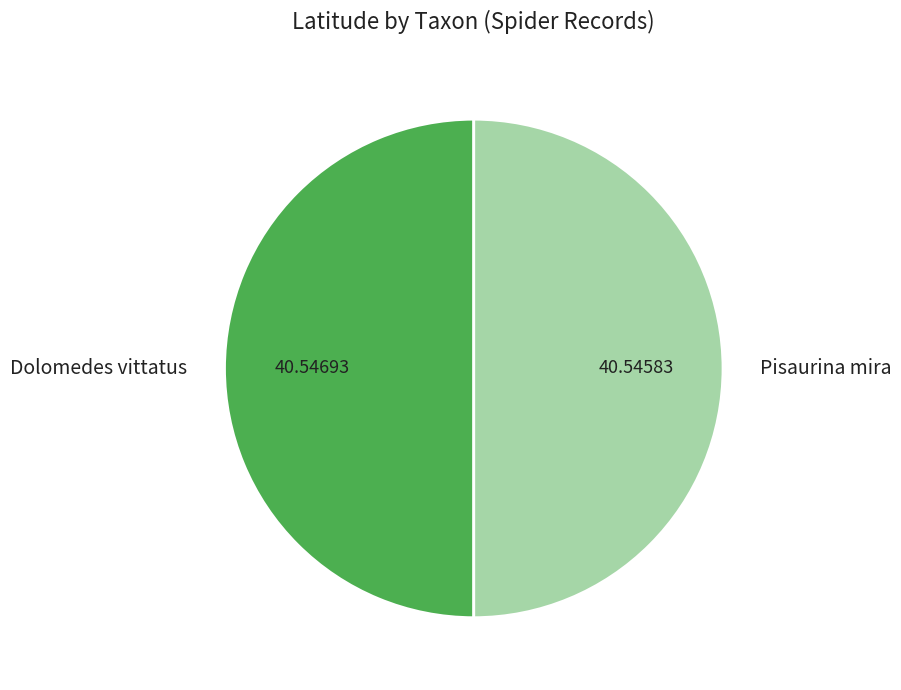

How many segments does this pie chart have?

2